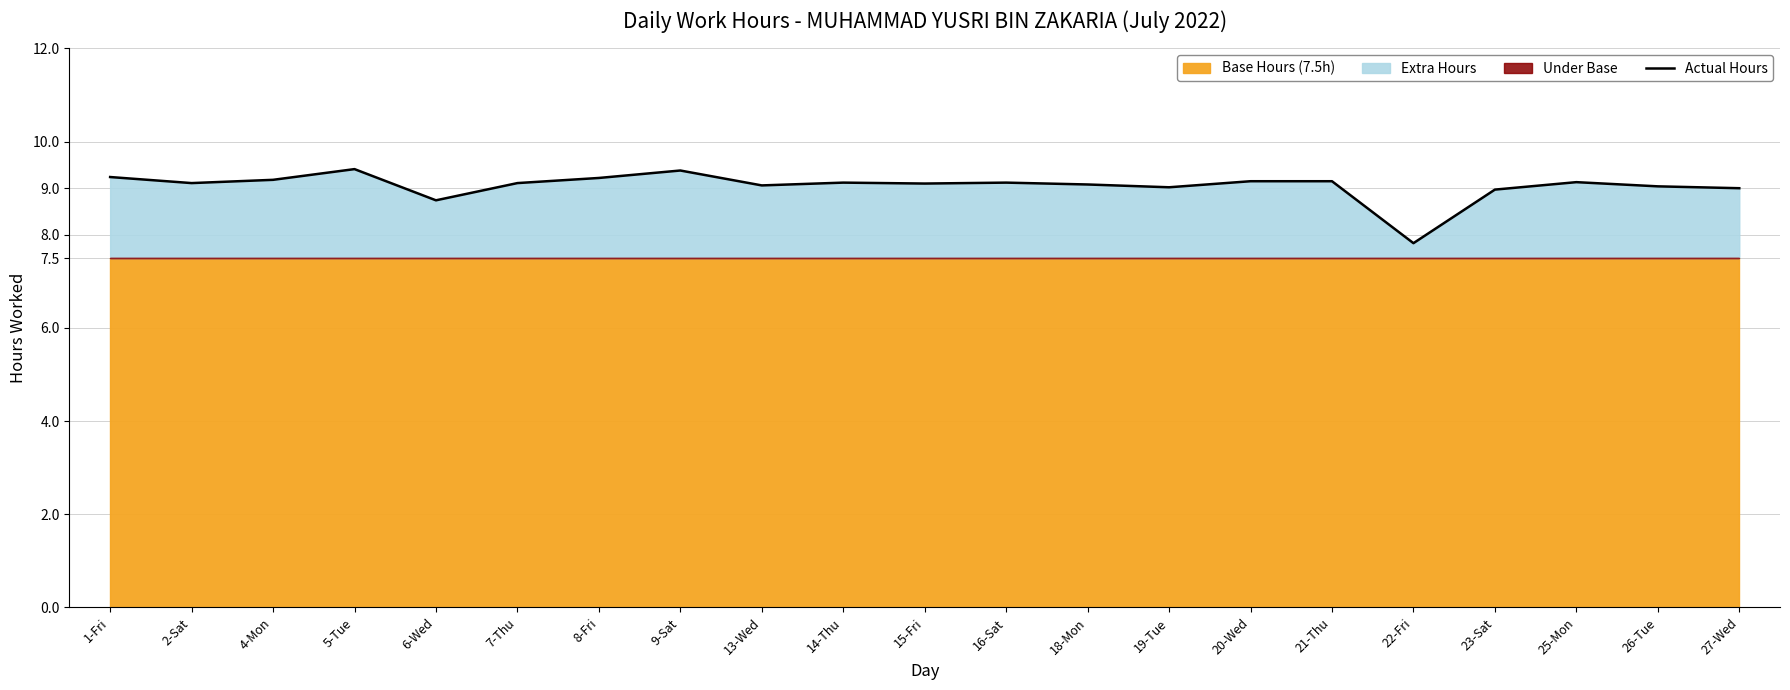

Rank the categories by value from highest to lowest.

5-Tue, 9-Sat, 1-Fri, 8-Fri, 4-Mon, 20-Wed, 21-Thu, 25-Mon, 14-Thu, 16-Sat, 2-Sat, 7-Thu, 15-Fri, 18-Mon, 13-Wed, 26-Tue, 19-Tue, 27-Wed, 23-Sat, 6-Wed, 22-Fri